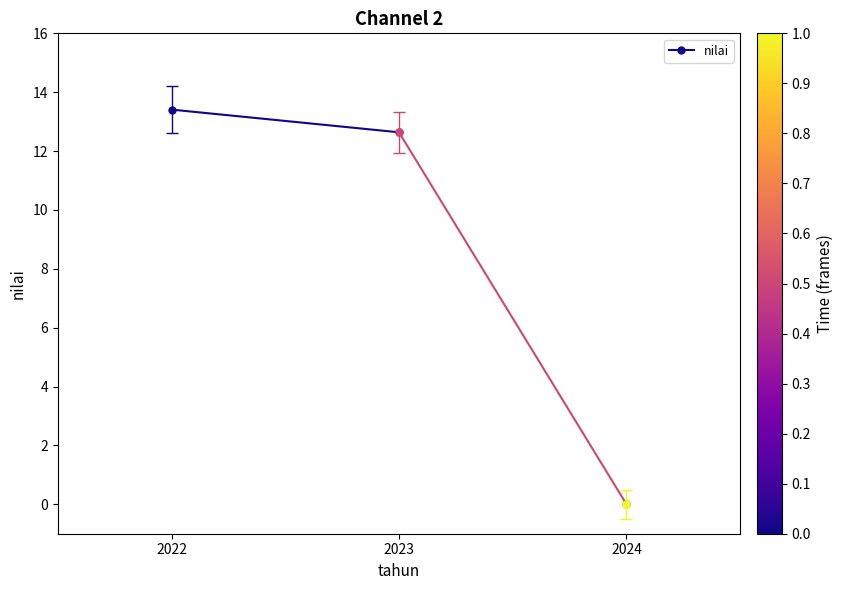

Approximately how many times larger is the value at 2022 compared to 2023?

1.1